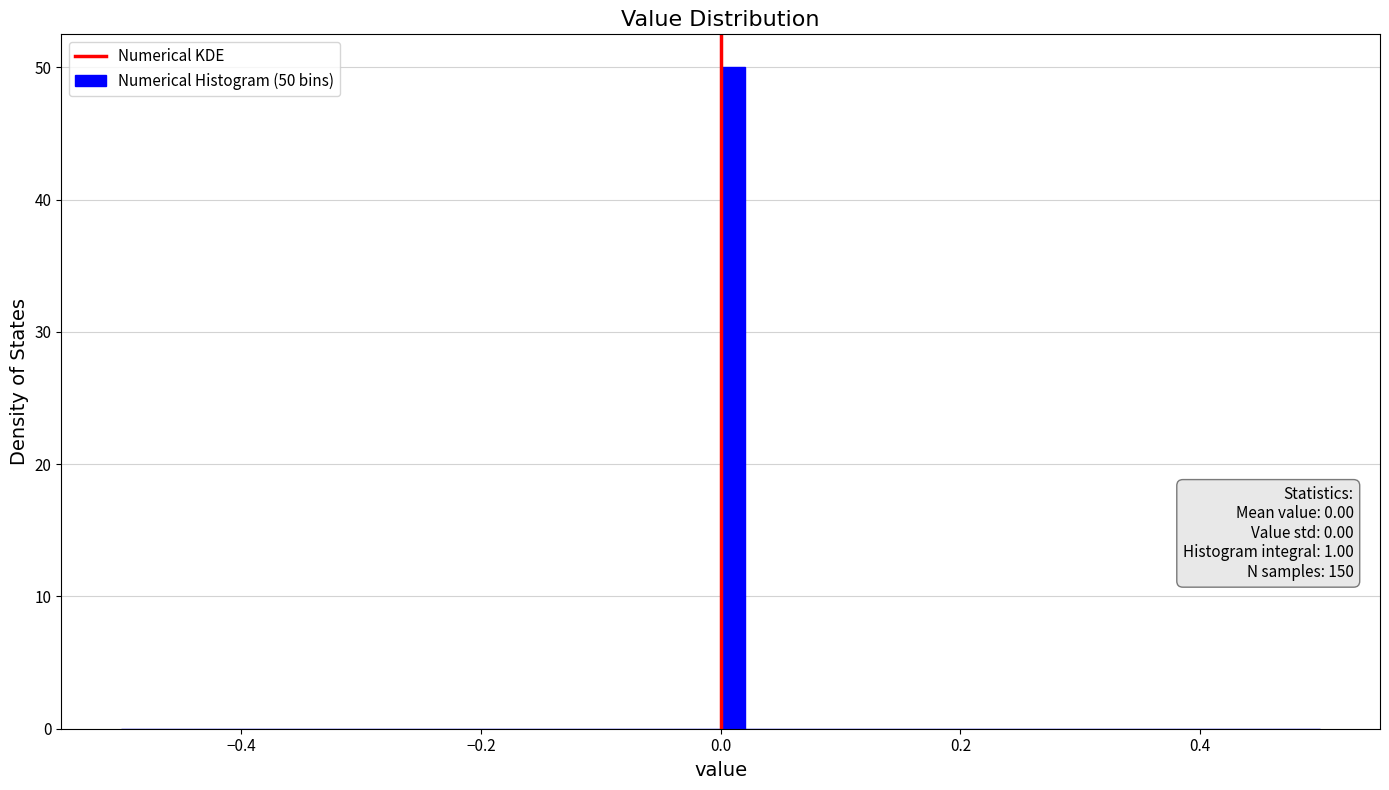

Around what value on the x-axis is the tallest bar? Give the approximate position of its centre, as read against the axis.

0.02